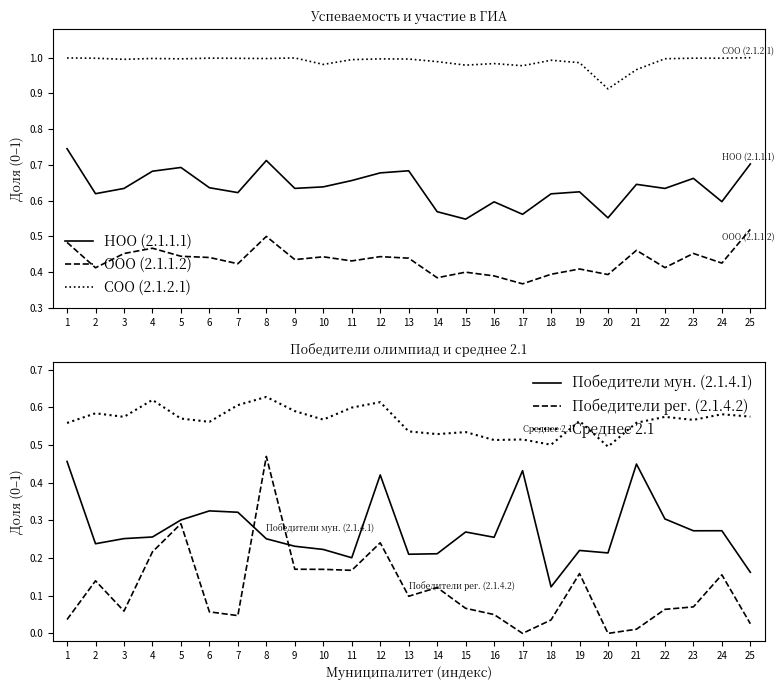

Between 11 and 17, which is larger?

11